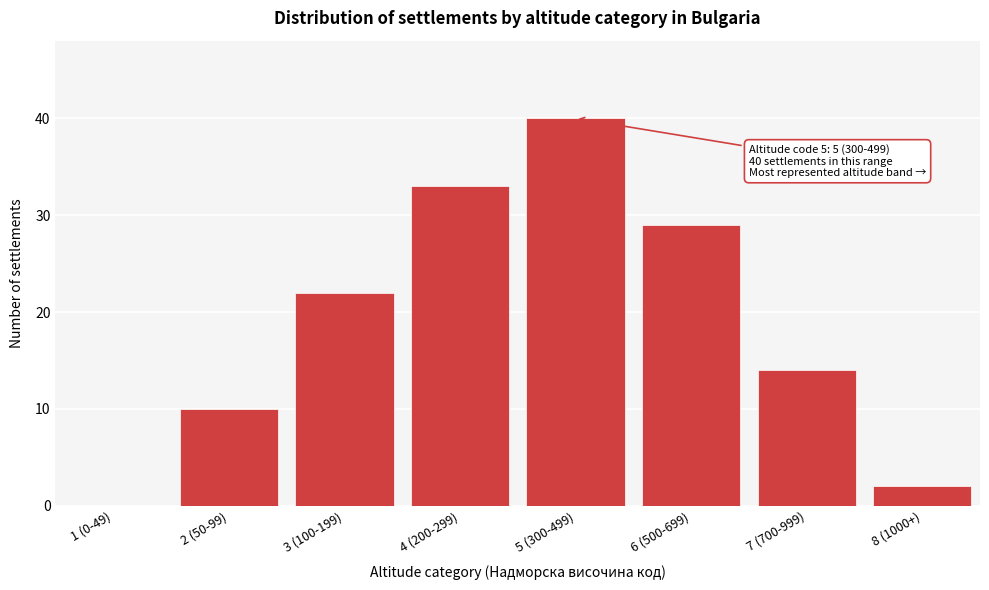

Reading left to right, transcribe all the data shown in this chart.

1 (0-49)=0	2 (50-99)=10	3 (100-199)=22	4 (200-299)=33	5 (300-499)=40	6 (500-699)=29	7 (700-999)=14	8 (1000+)=2